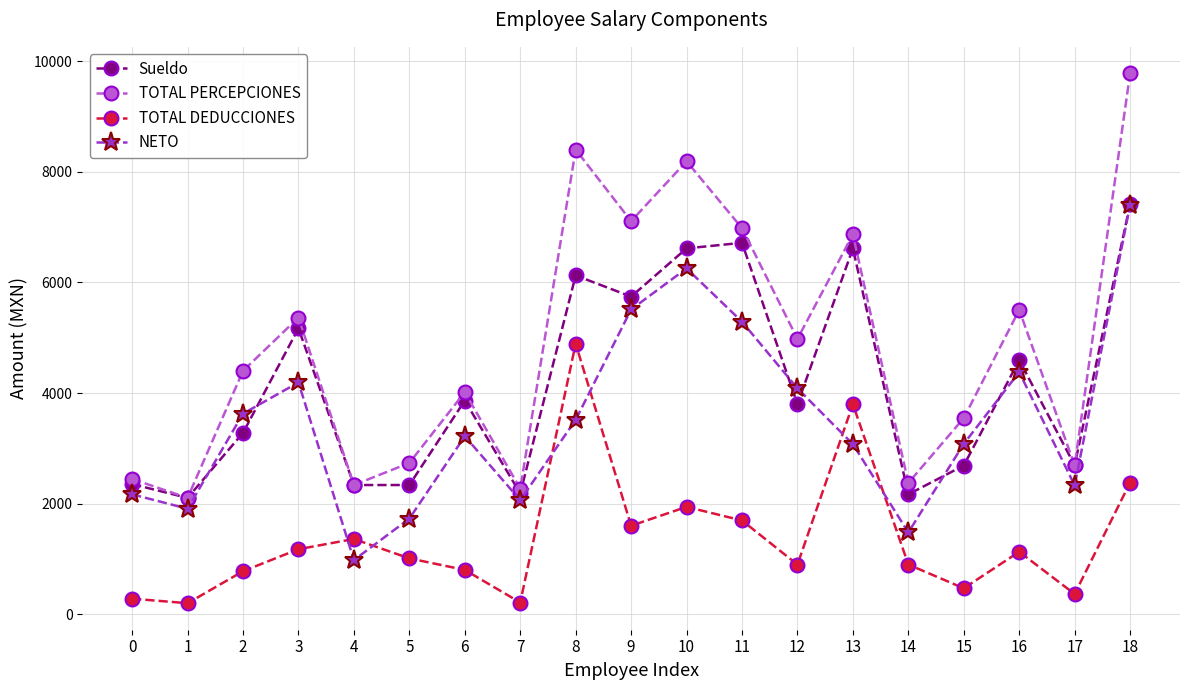

List the series in order of their overall mean, lowest first.

TOTAL DEDUCCIONES, NETO, Sueldo, TOTAL PERCEPCIONES